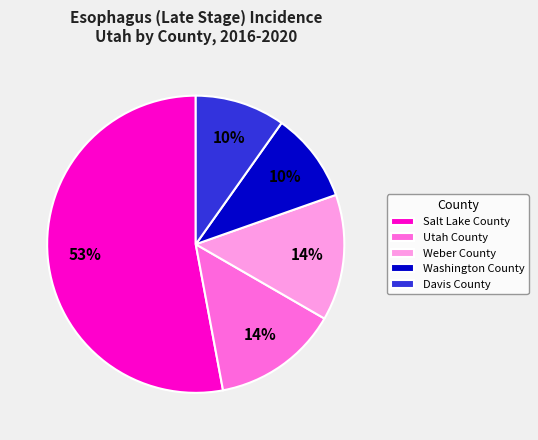

Is it true that Salt Lake County is 53% of the pie?

True